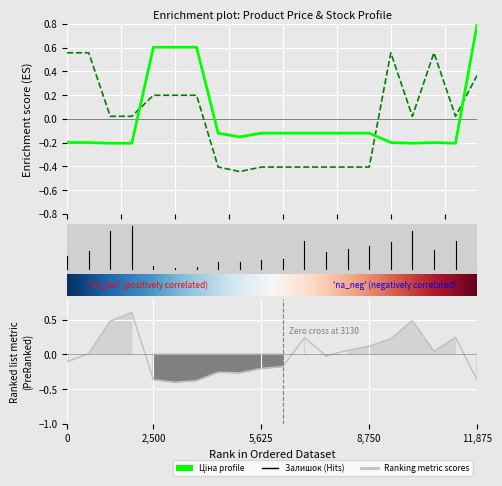

After their last crossing, which series has the higher values: Ціна or Доп. ціна?

Ціна